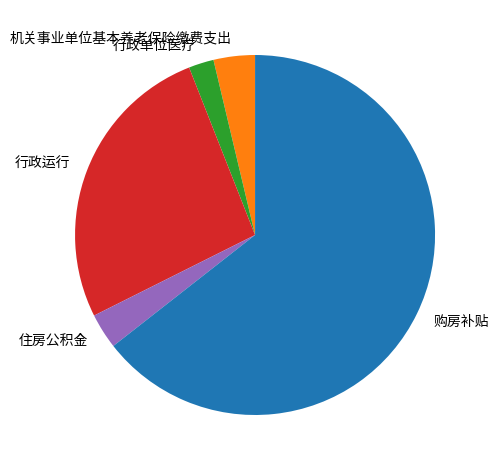

True or false: 行政运行 accounts for 26% of the total.

True